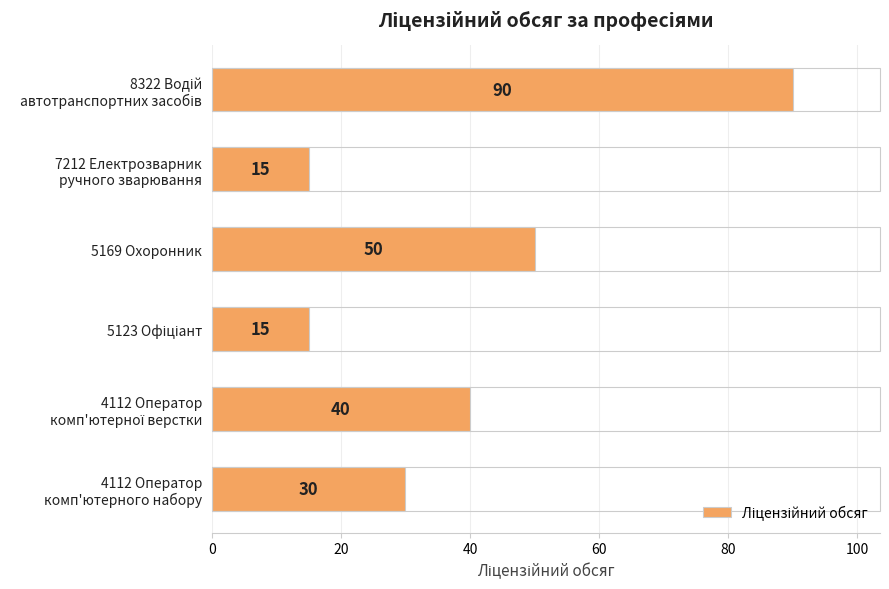

Count the number of categories in the chart.

6